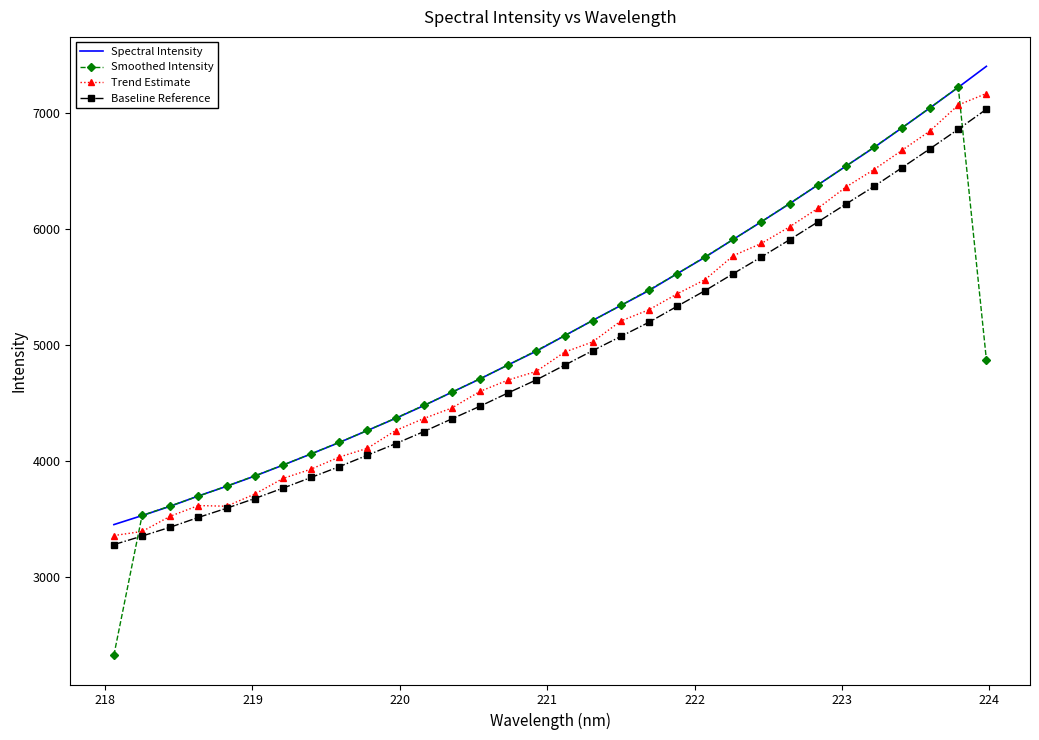

What is the minimum value for Spectral Intensity?

3453.8